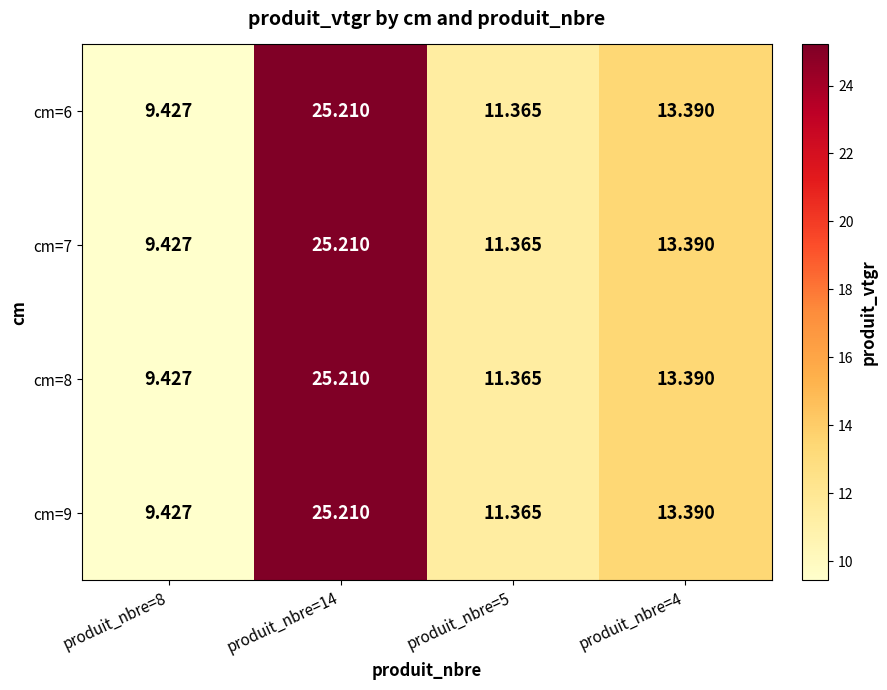

Count the number of data series in this chart.

4